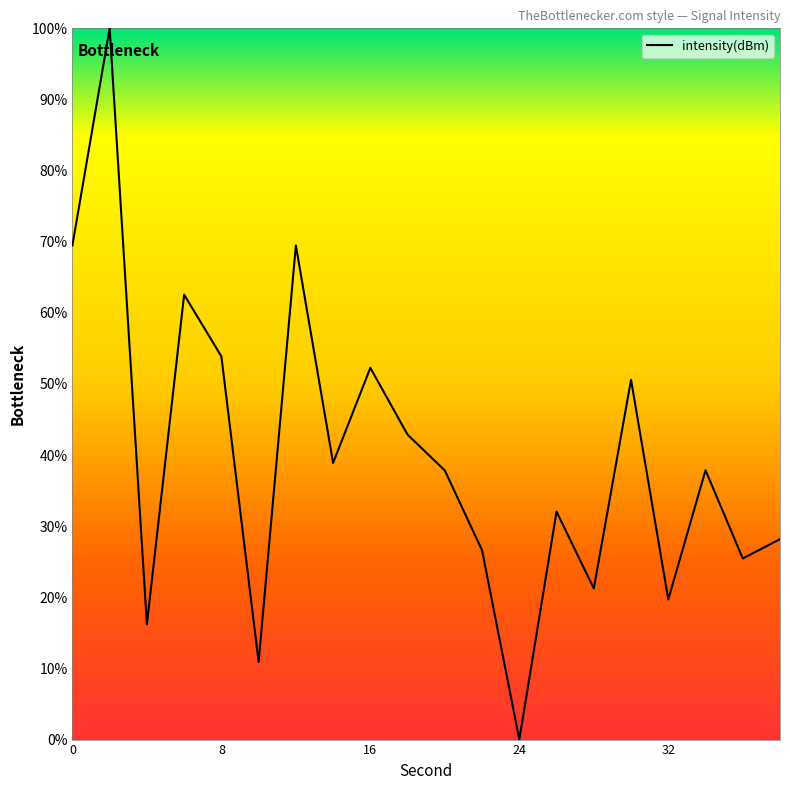

What is the greatest value displayed?

100.0